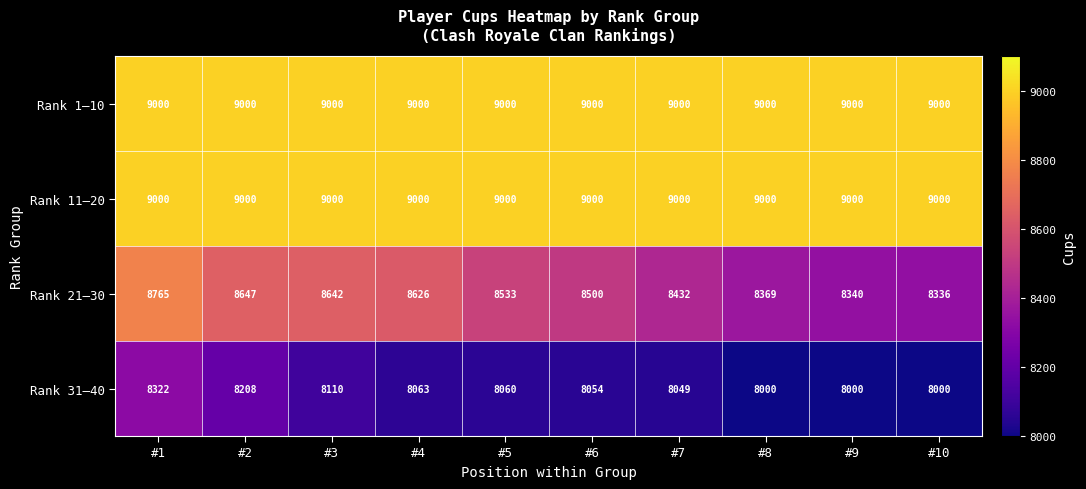

At which label does Rank 21–30 reach its peak?

#1